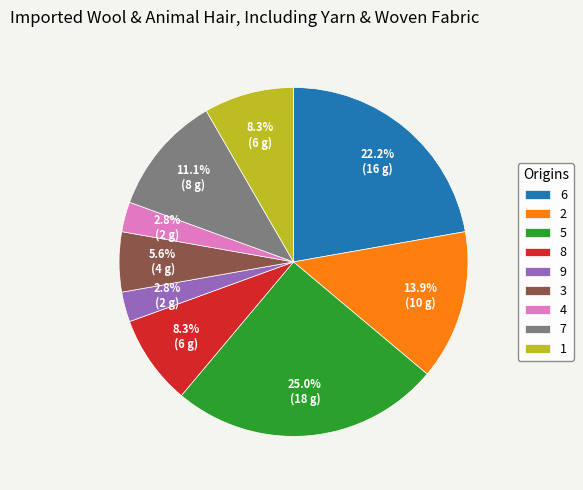

True or false: 1 accounts for 2% of the total.

False